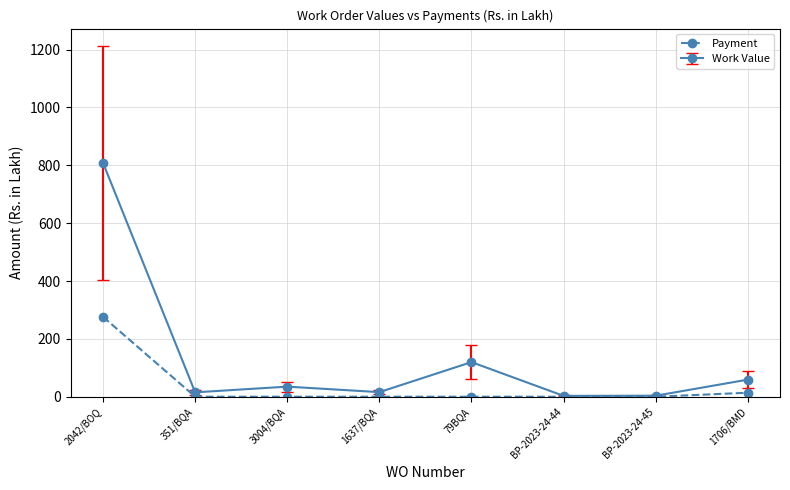

Count the number of data series in this chart.

2